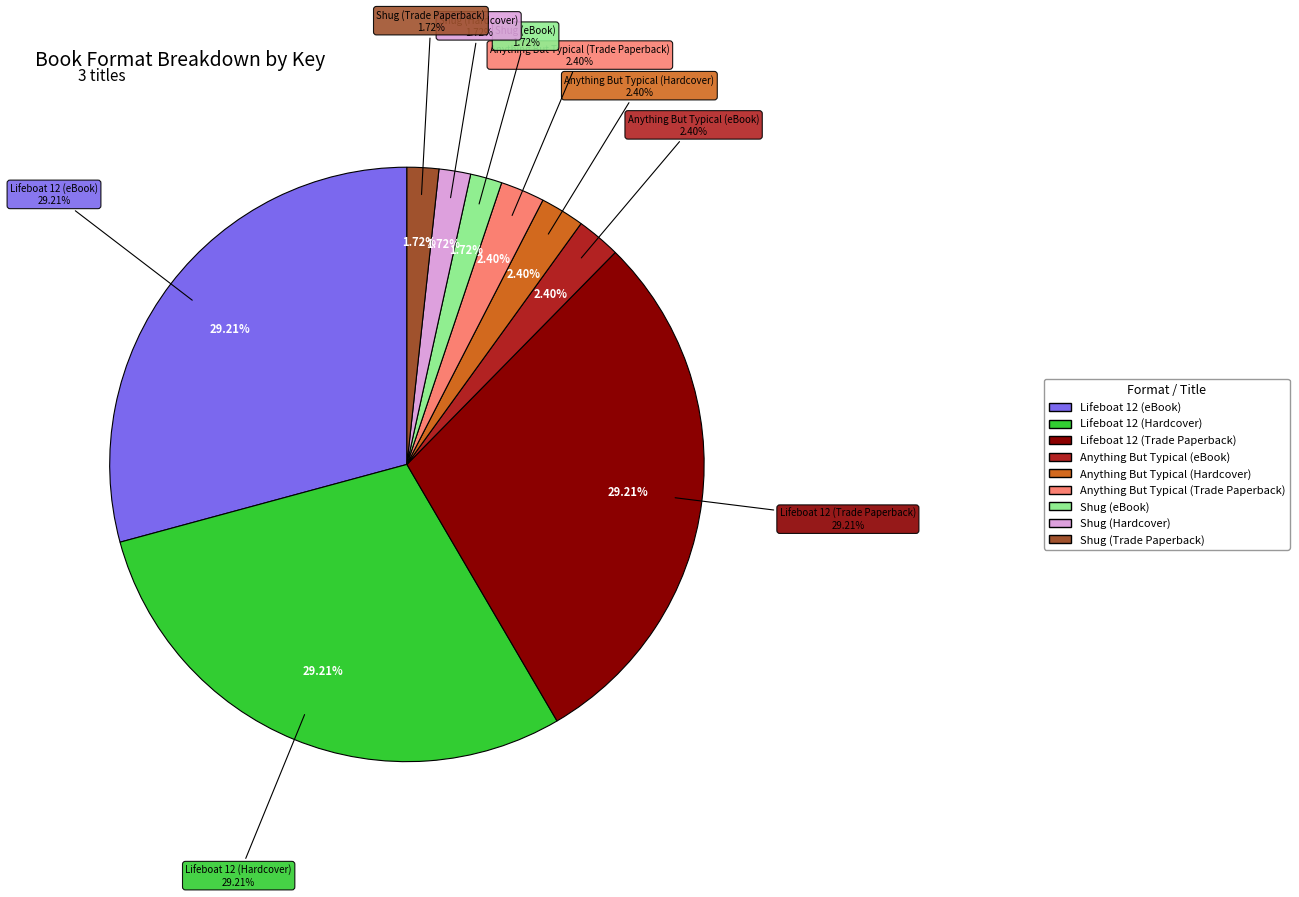

Count the number of slices in the pie.

9